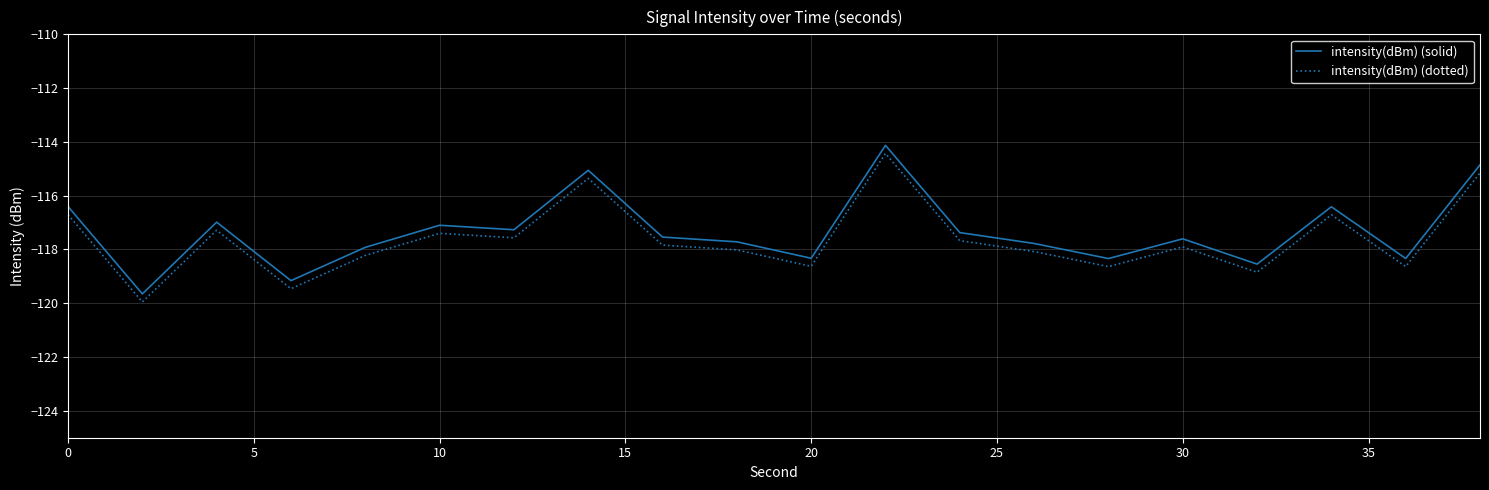

True or false: intensity(dBm) (dotted) and intensity(dBm) (solid) cross at least once.

False